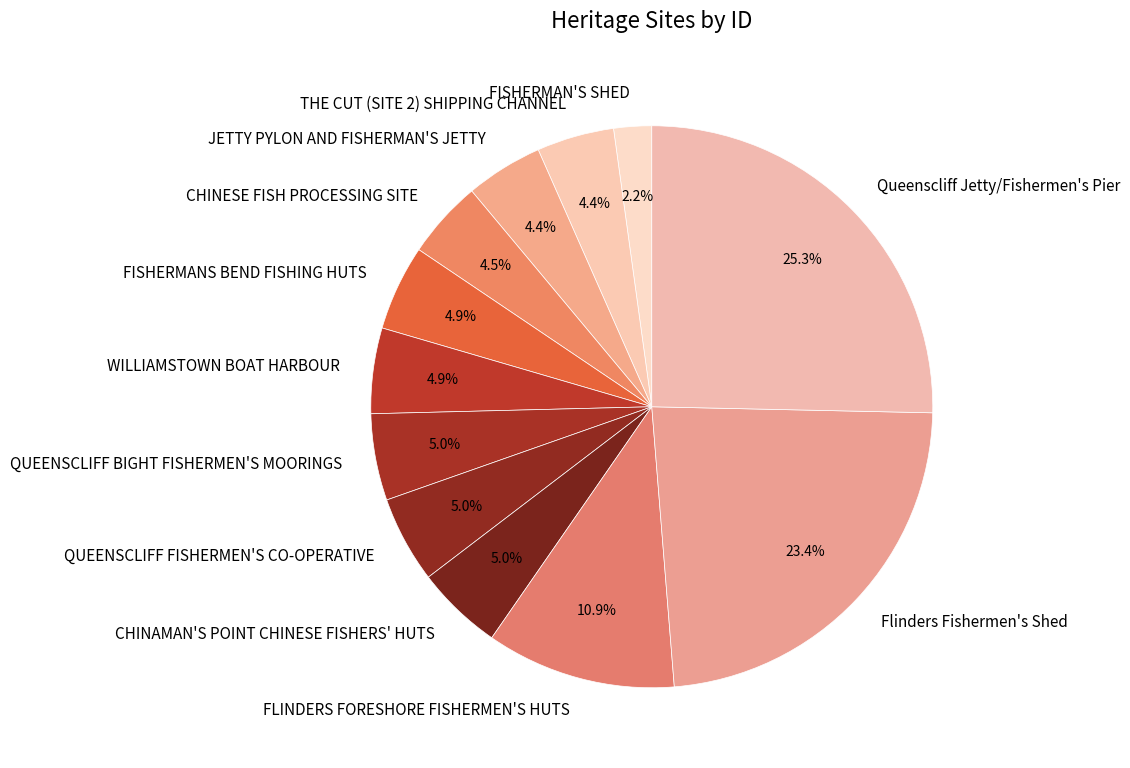

Approximately how many times larger is the value at CHINAMAN'S POINT CHINESE FISHERS' HUTS compared to JETTY PYLON AND FISHERMAN'S JETTY?

1.1